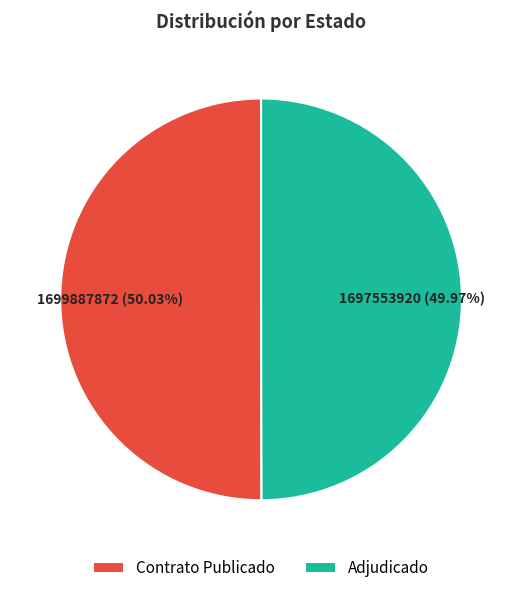

Is the sum of Contrato Publicado and Adjudicado greater than half?

Yes